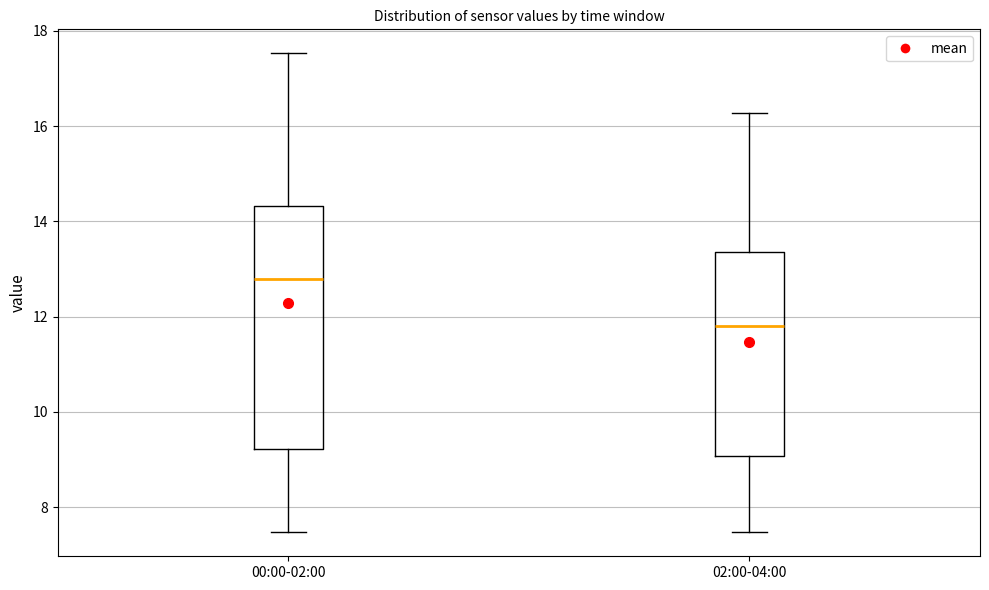

Reading left to right, transcribe this box plot: for each box, give where its median line is, the range the box spans, and where its two whiskers end, as read against the y-axis. The values are not printed on the chart, so give them approximately, as read against the axis.

00:00-02:00: median 12.8, box 9.2 to 14.4, whiskers 7.4 to 17.6
02:00-04:00: median 11.8, box 9.0 to 13.4, whiskers 7.4 to 16.2